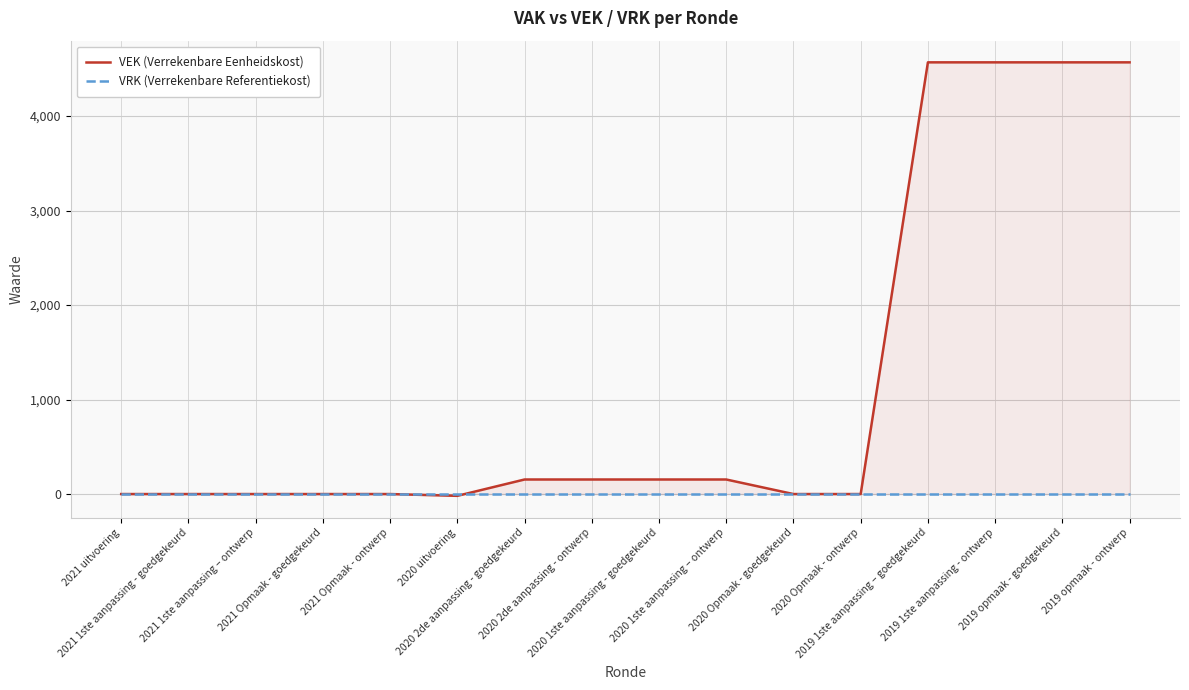

What is the label of the 9th point from the left?

2020 1ste aanpassing - goedgekeurd